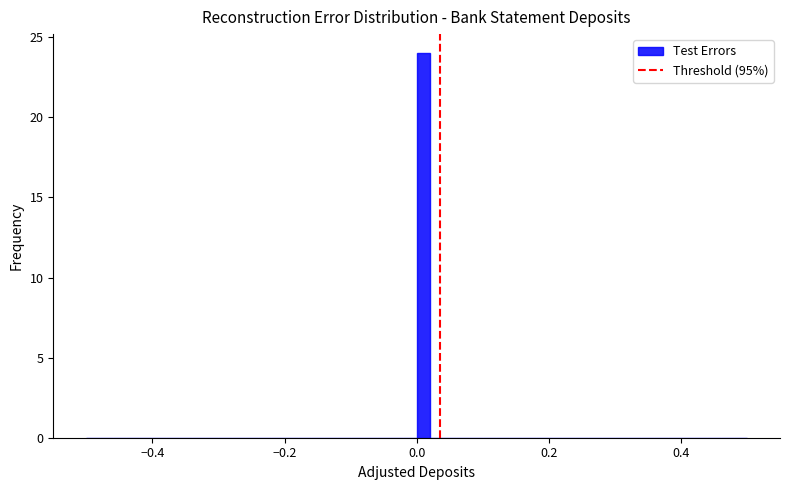

Around what value on the x-axis is the tallest bar? Give the approximate position of its centre, as read against the axis.

0.02